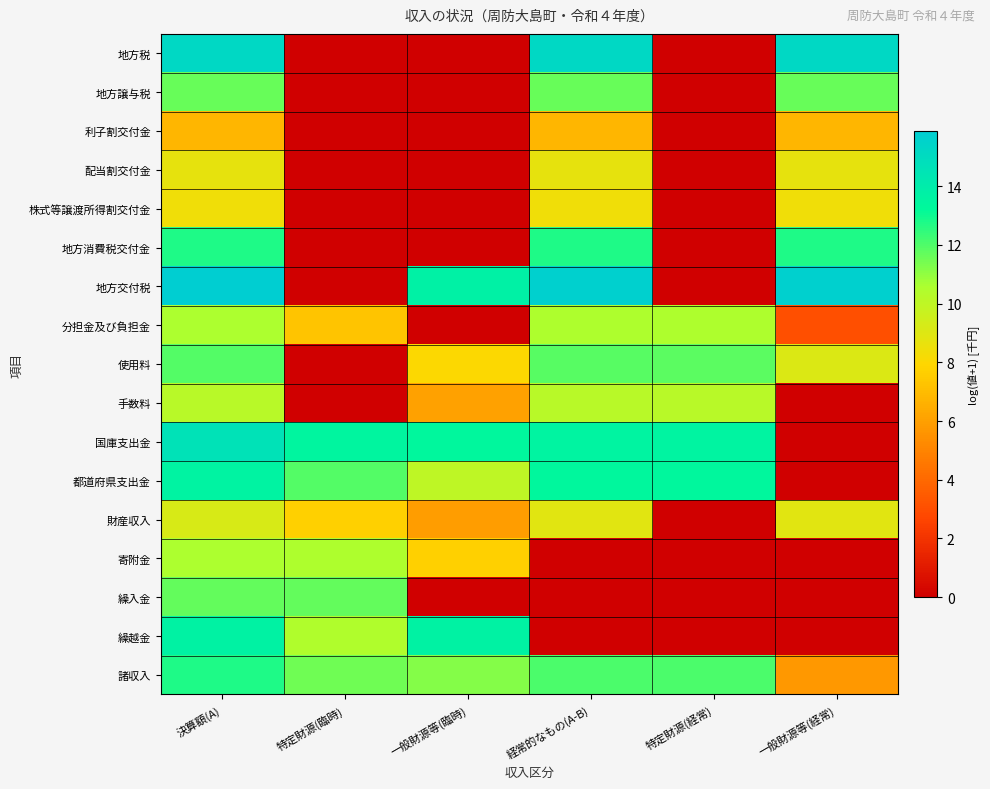

How many distinct data groups are displayed?

17